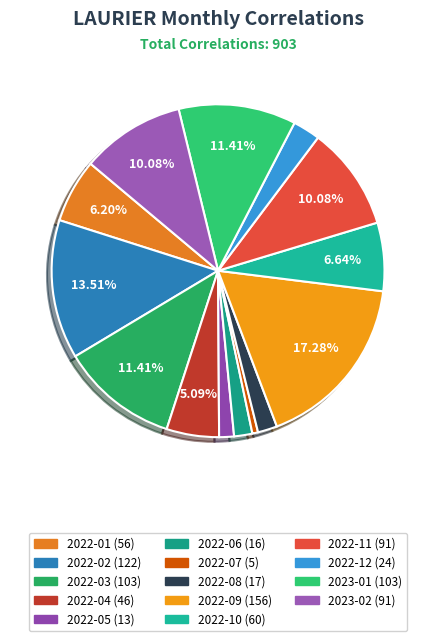

To the nearest percent, what portion does 2022-07 represent?

1%